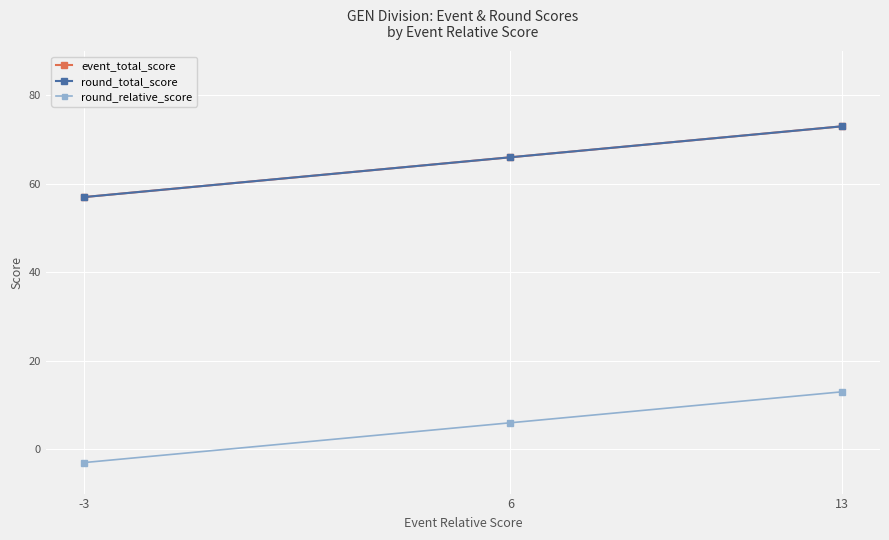

Where does the round_relative_score series first go above 6?

13